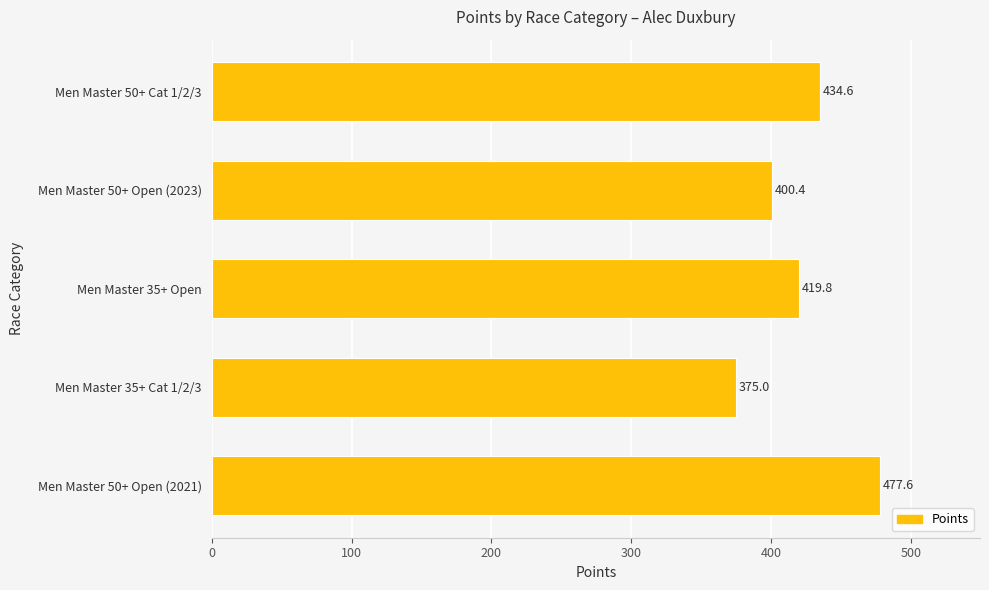

The chart shows a value of 434.6 at Men Master 50+ Cat 1/2/3. True or false?

True